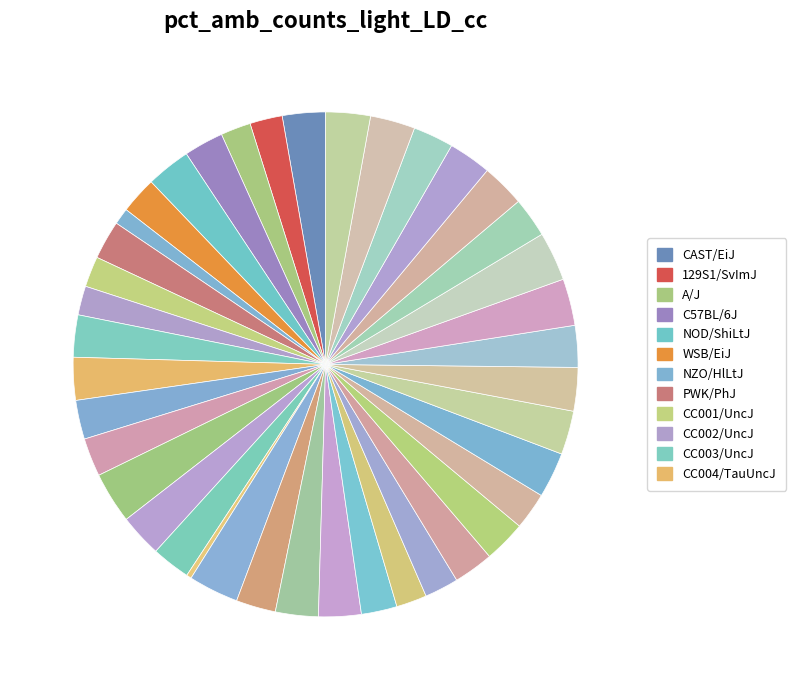

How many slices are in this pie chart?

40